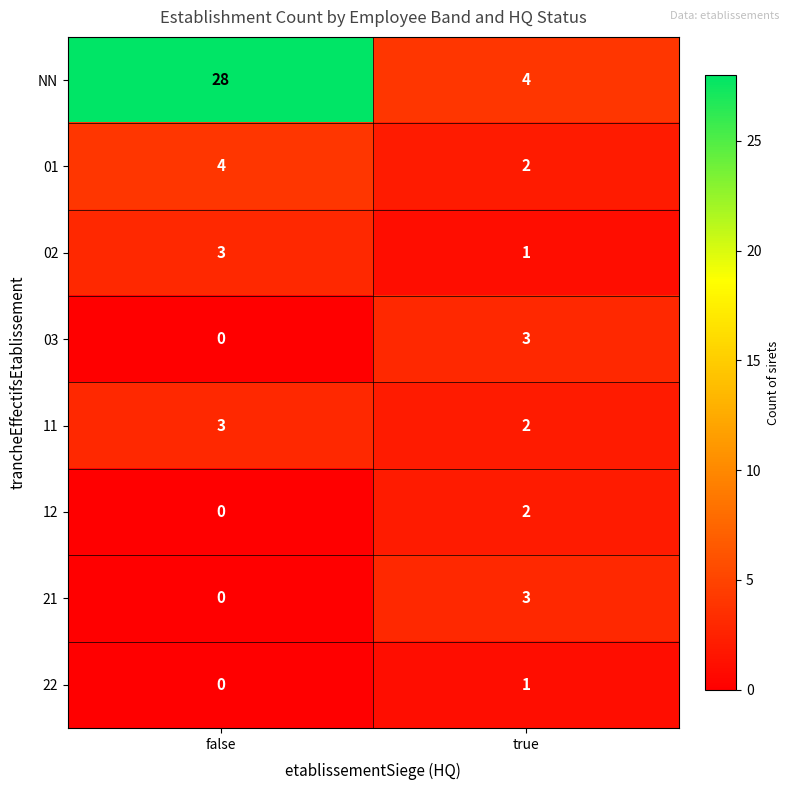

The 02 series shows 1 at true. True or false?

True